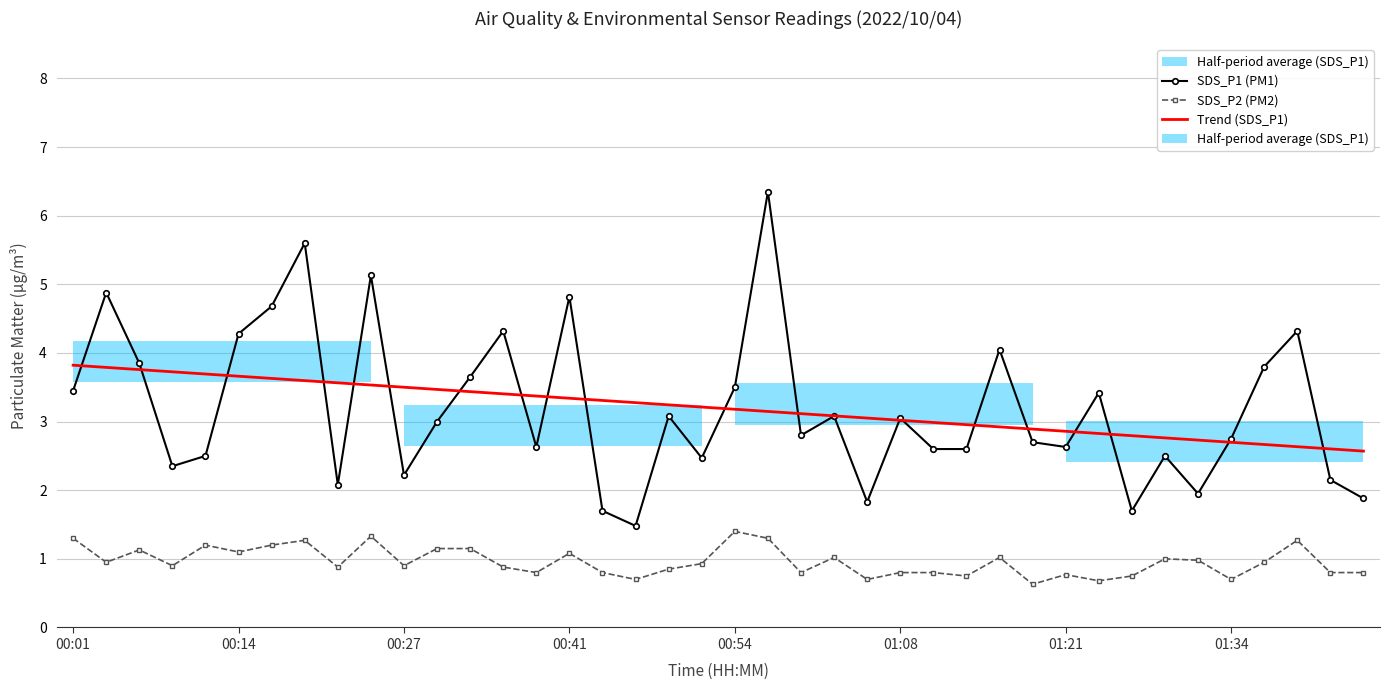

How many interior local peaks does the SDS_P2 (PM2) series have?

11